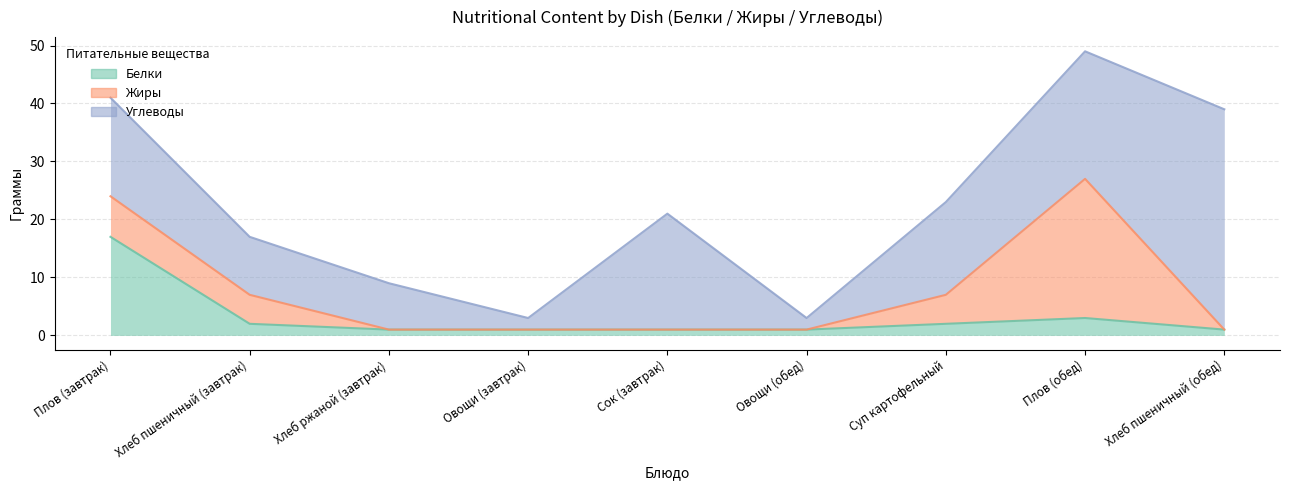

Which category has the lowest value across all series?

Хлеб ржаной (завтрак)